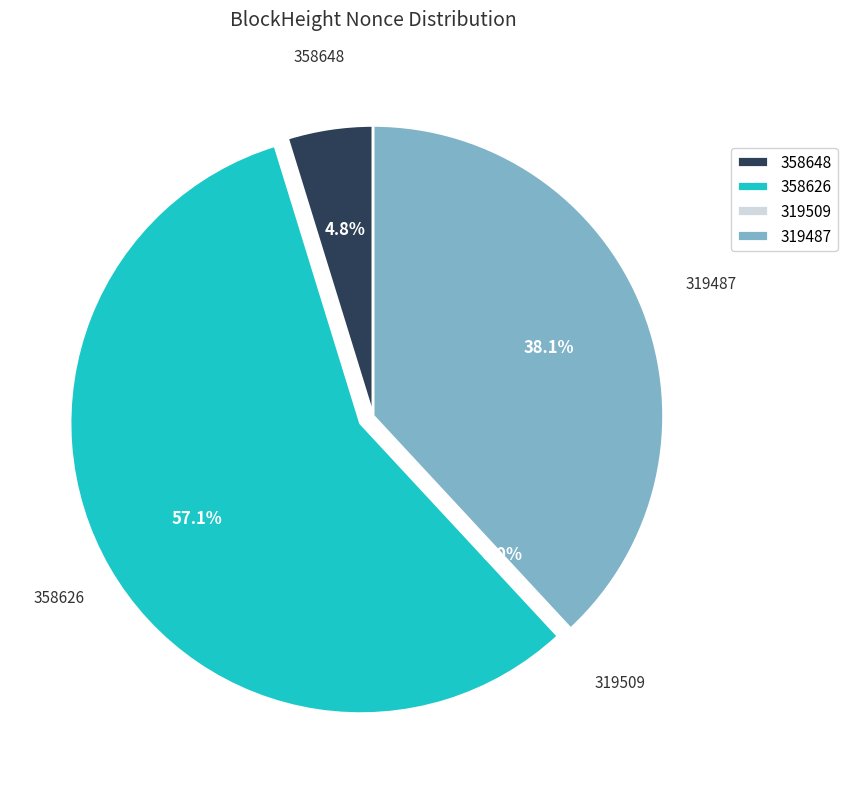

Rank the categories by value from lowest to highest.

319509, 358648, 319487, 358626